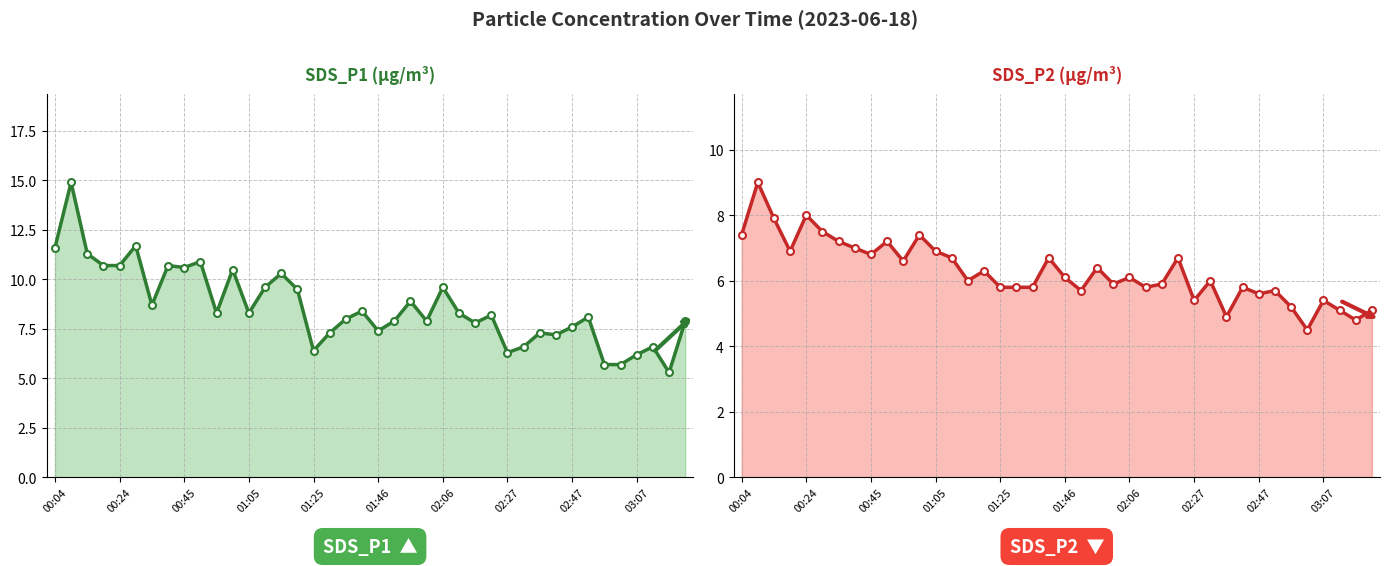

True or false: SDS_P2 and SDS_P1 cross at least once.

False